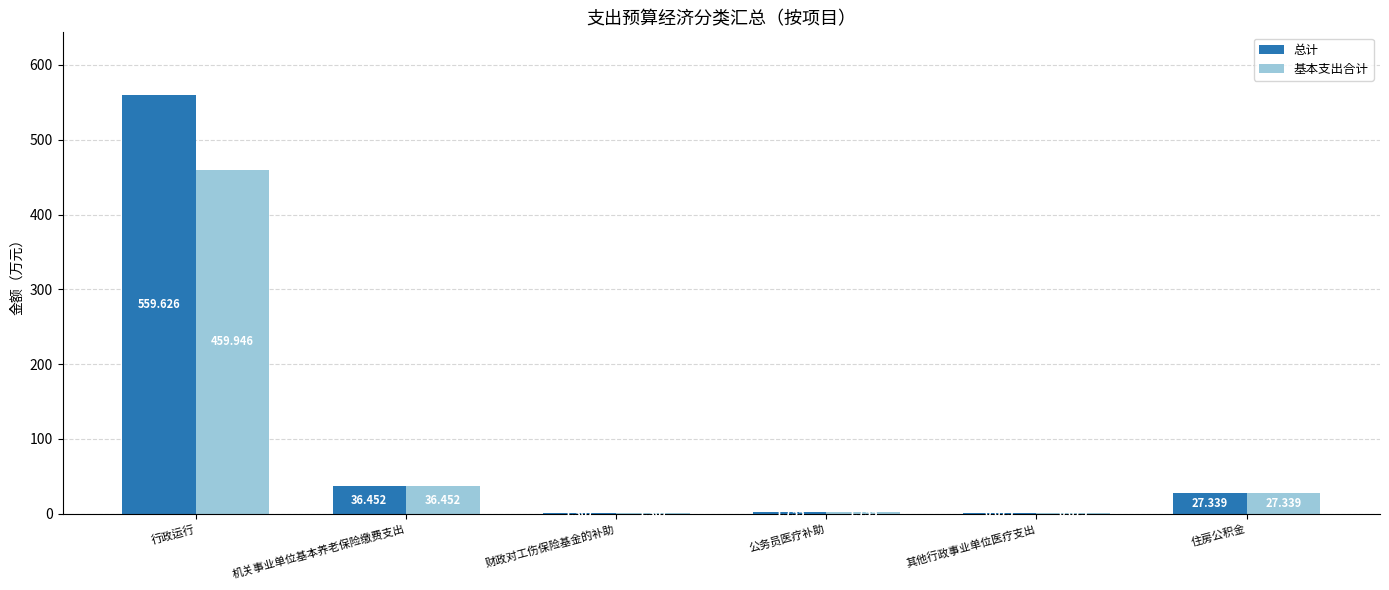

At which category is the sum across all series the highest?

行政运行